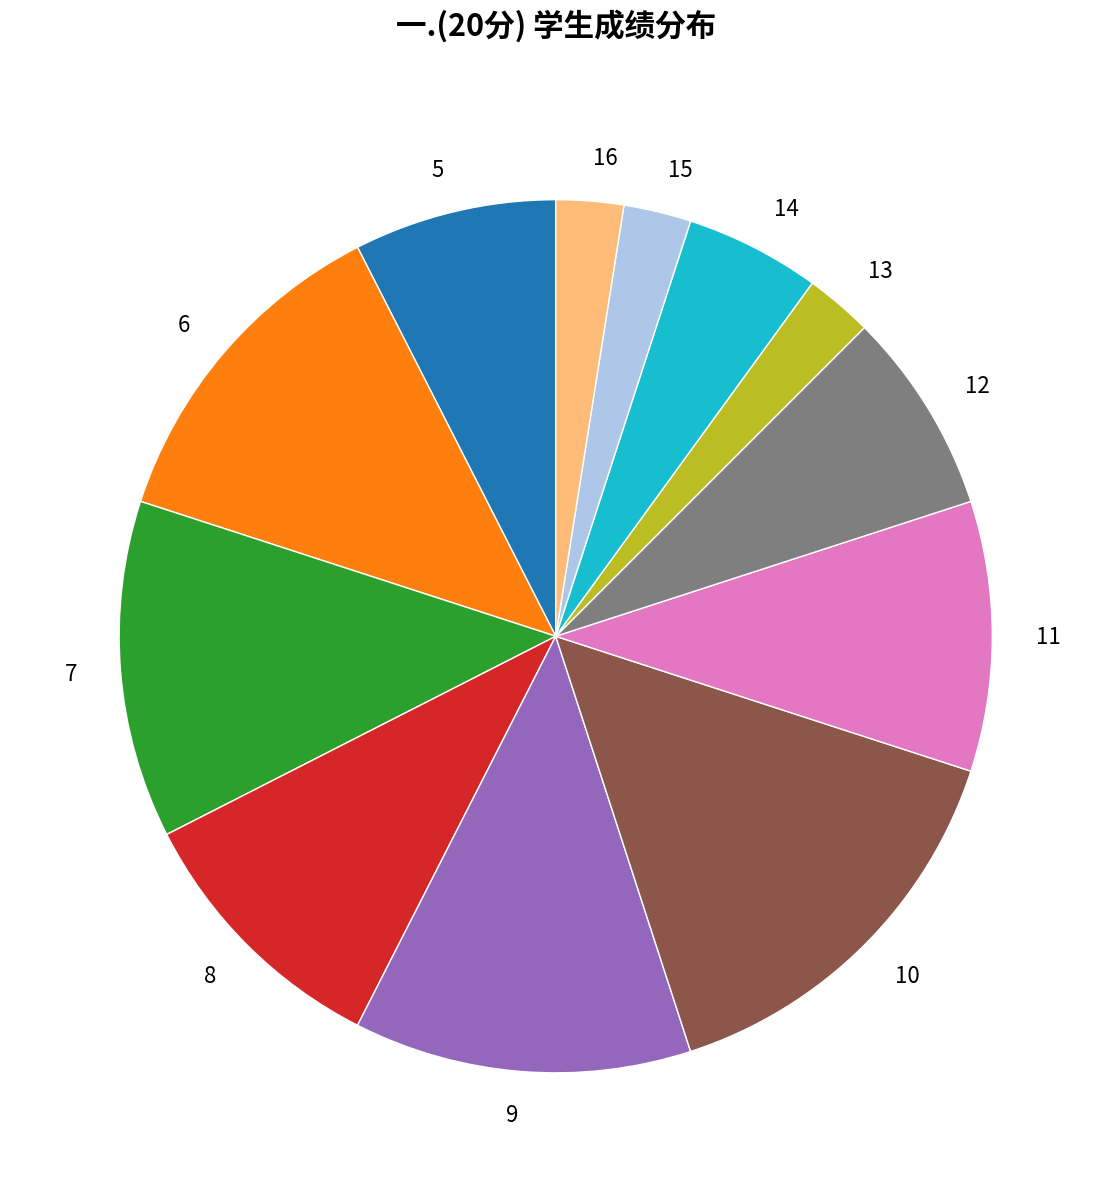

Between 14 and 13, which is larger?

14